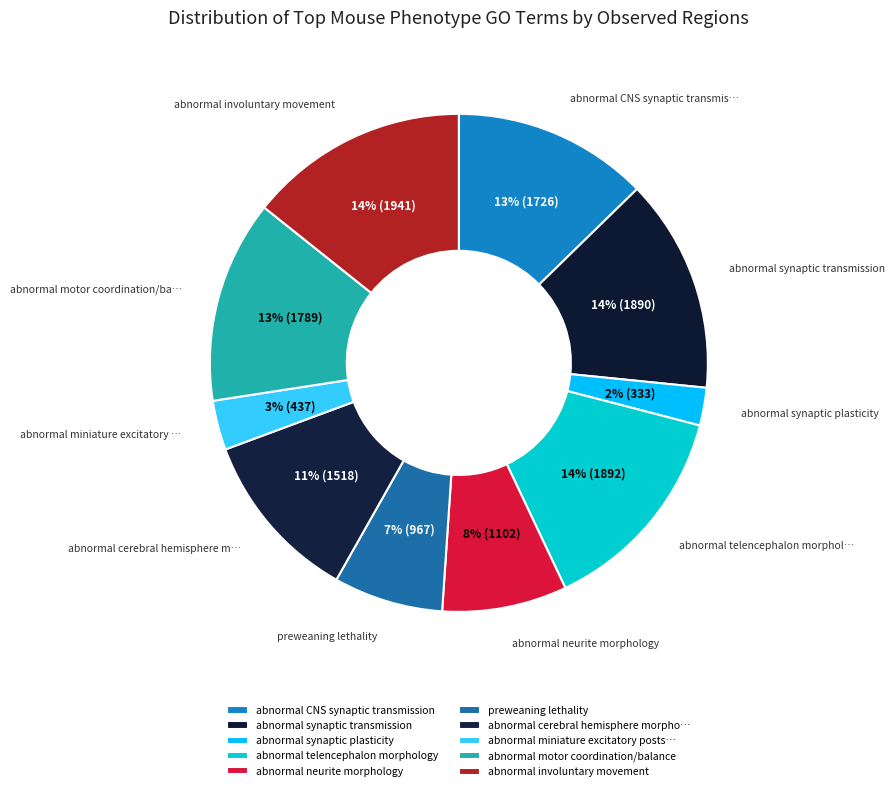

Is there any slice that represents more than half of the pie?

No